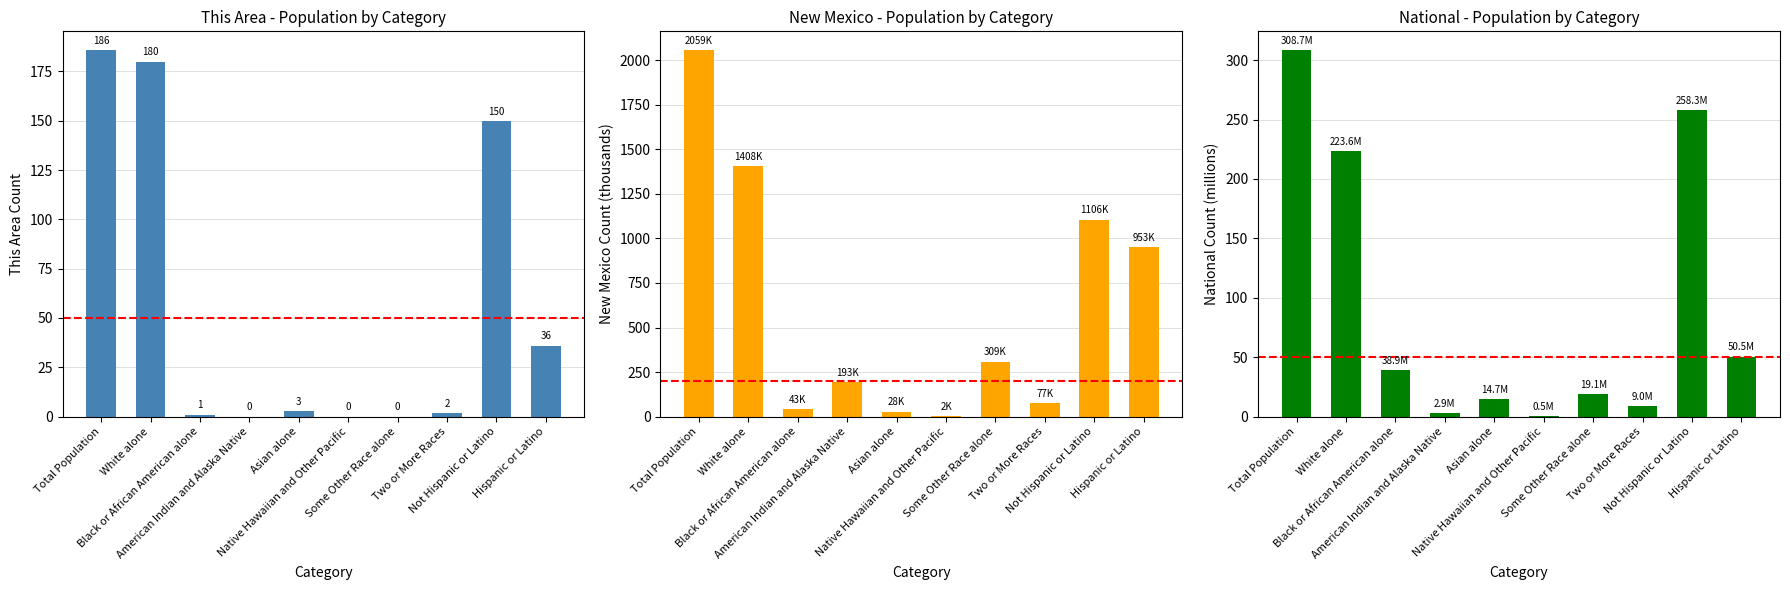

Reading left to right, transcribe all the data shown in this chart.

This Area: Total Population=186.0	White alone=180.0	Black or African American alone=1.0	American Indian and Alaska Native=0.0	Asian alone=3.0	Native Hawaiian and Other Pacific=0.0	Some Other Race alone=0.0	Two or More Races=2.0	Not Hispanic or Latino=150.0	Hispanic or Latino=36.0
New Mexico: Total Population=2059.2	White alone=1407.9	Black or African American alone=42.5	American Indian and Alaska Native=193.2	Asian alone=28.2	Native Hawaiian and Other Pacific=1.8	Some Other Race alone=308.5	Two or More Races=77.0	Not Hispanic or Latino=1105.8	Hispanic or Latino=953.4
National: Total Population=308.7	White alone=223.6	Black or African American alone=38.9	American Indian and Alaska Native=2.9	Asian alone=14.7	Native Hawaiian and Other Pacific=0.5	Some Other Race alone=19.1	Two or More Races=9.0	Not Hispanic or Latino=258.3	Hispanic or Latino=50.5